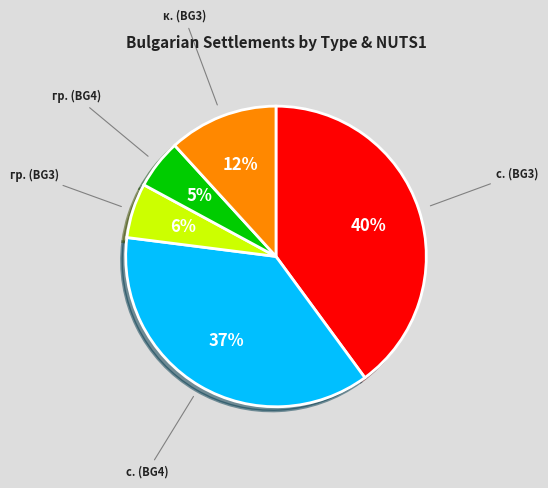

Do гр. (BG3) and гр. (BG4) together represent more than half of the pie?

No